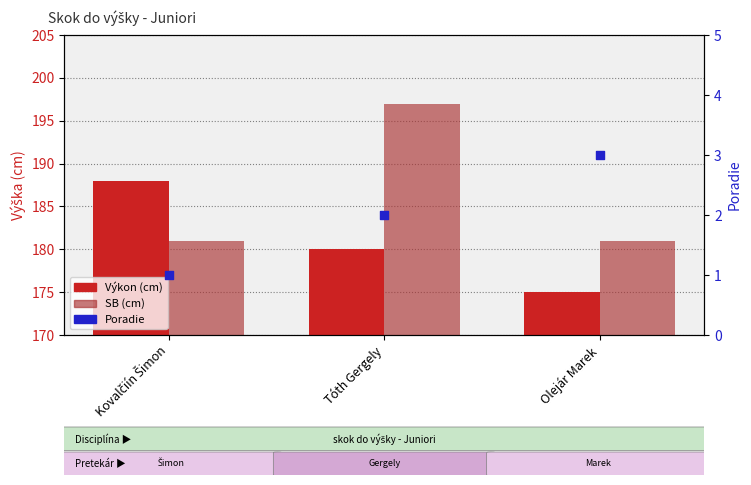

What is the total value across all series at Olejár Marek?

359